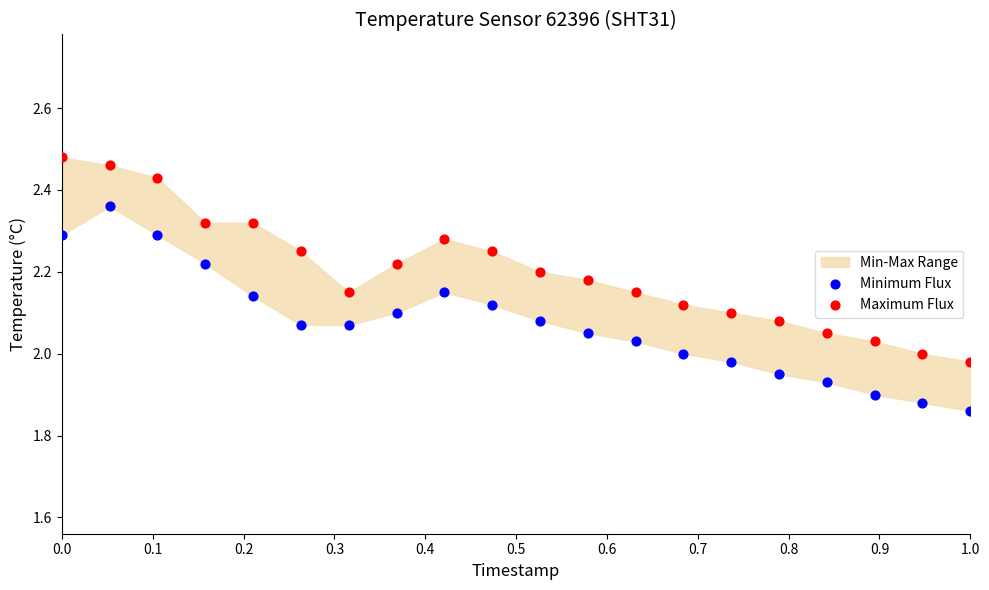

Which series contains the highest Y value?

Maximum Flux